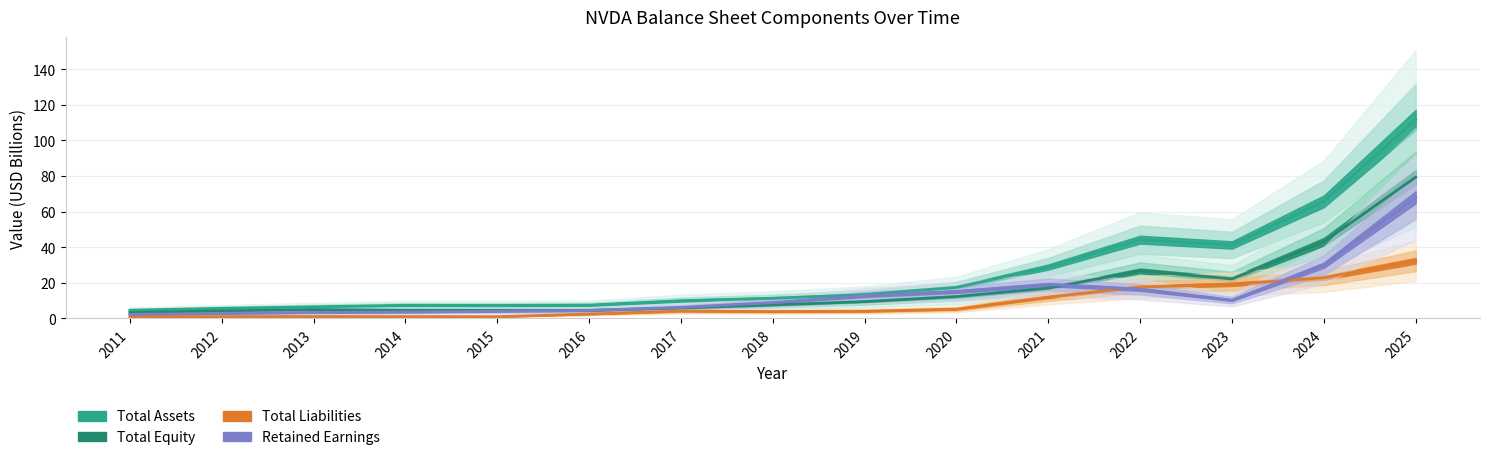

Between 2018 and 2023, which series saw the biggest shift?

total assets